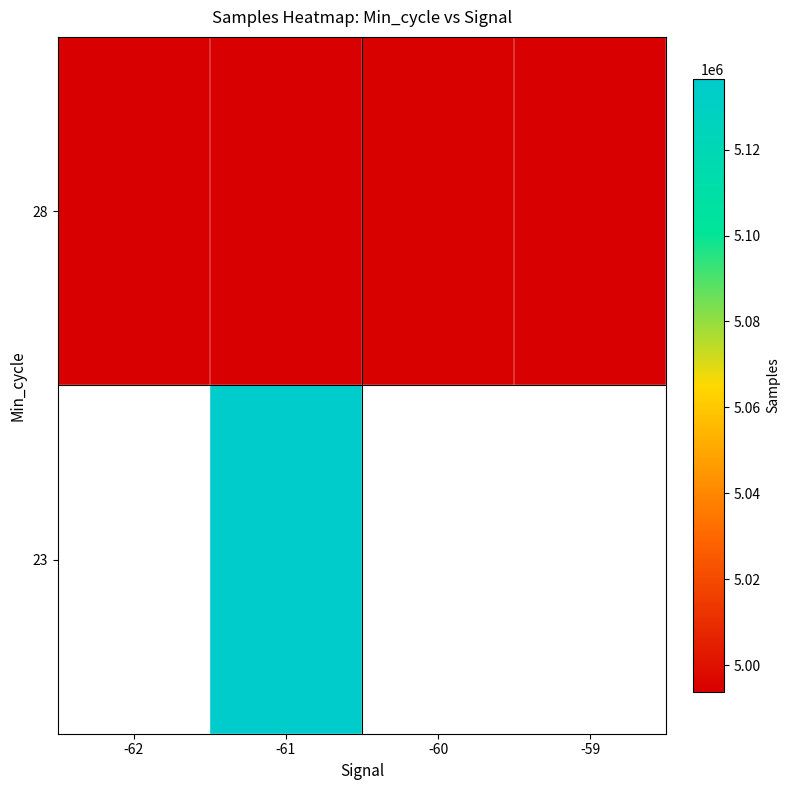

Count the number of categories in the chart.

4